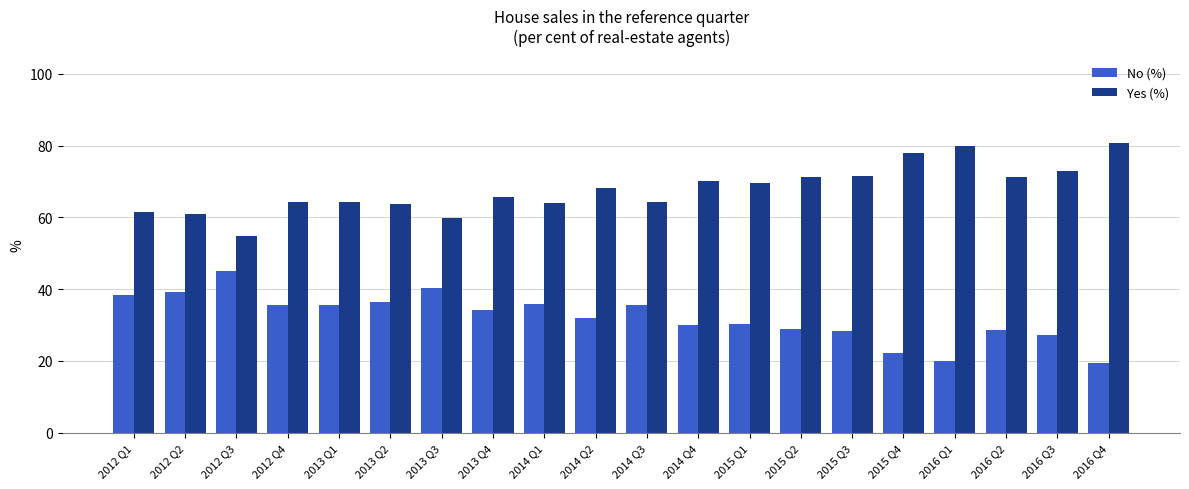

Which category has the lowest value in the Yes (%) series?

2012 Q3